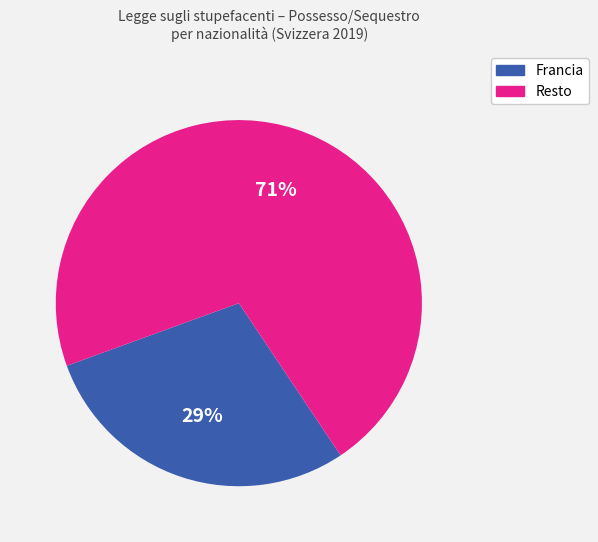

Is there any slice that represents more than half of the pie?

Yes